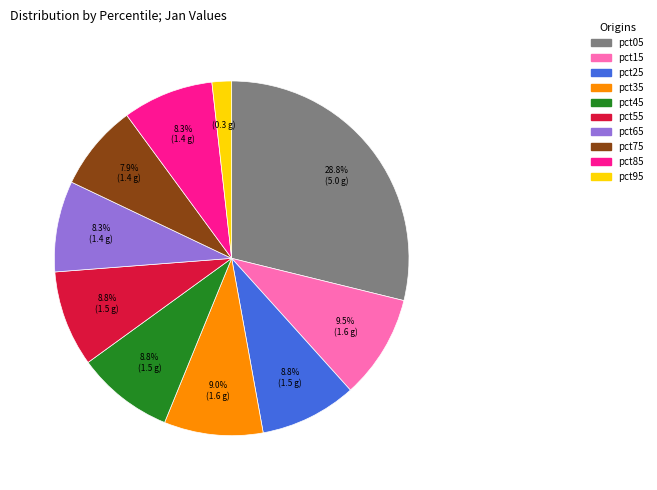

Which slice is the smallest?

pct95